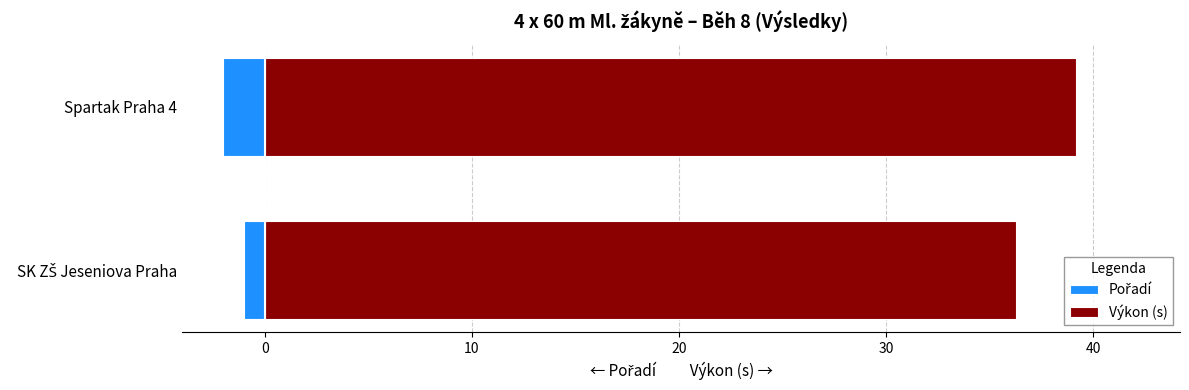

Which series has the largest total across all categories?

Výkon (s)